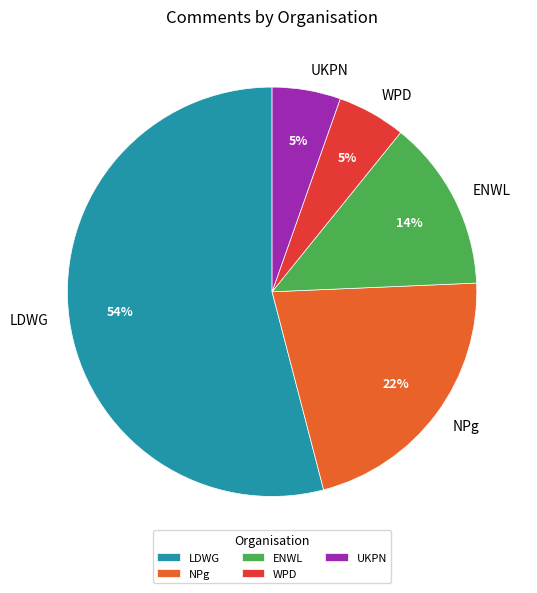

To the nearest percent, what is the combined percentage of LDWG and UKPN?

59%